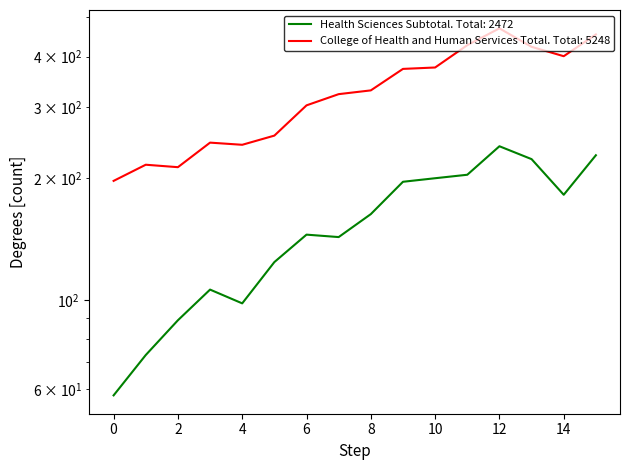

What are all the series names shown in the legend?

Health Sciences Subtotal, College of Health and Human Services Total